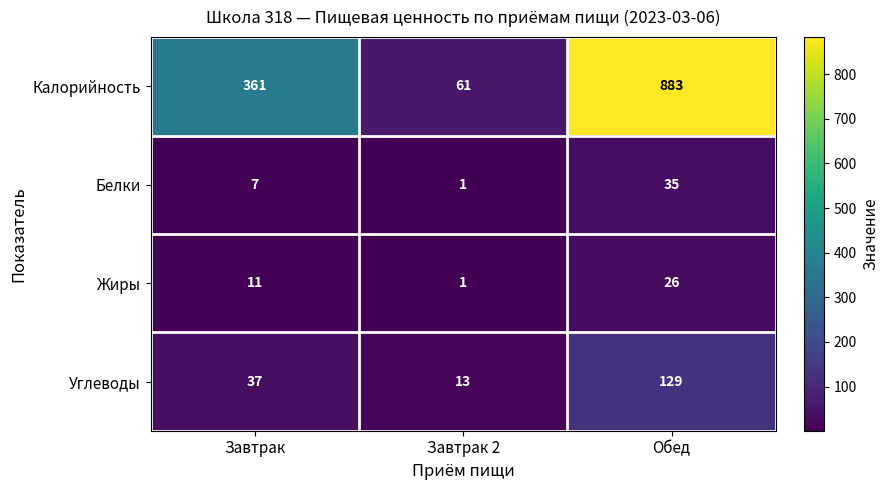

What is the maximum value for Углеводы?

129